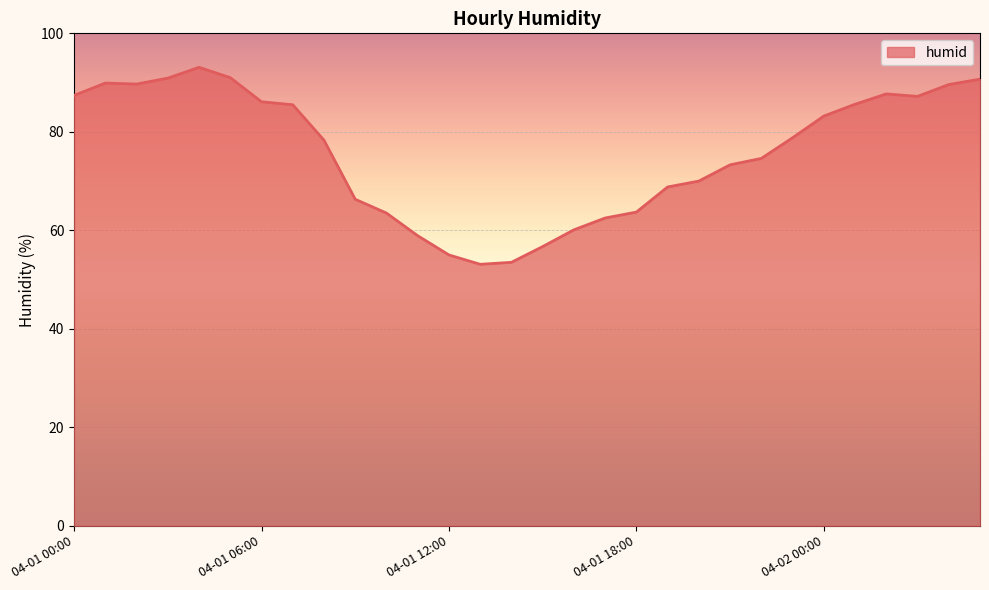

What is the maximum value shown in the chart?

93.1